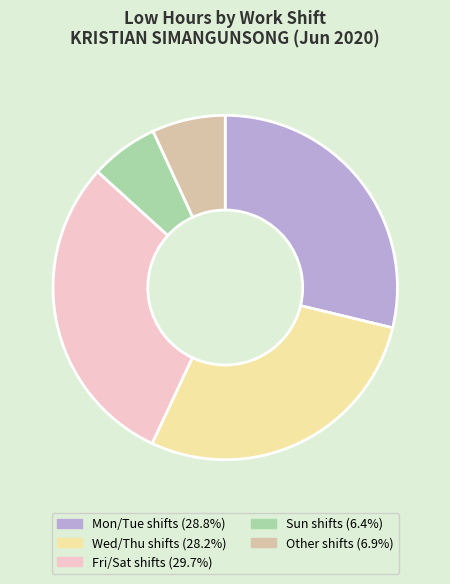

Does any single category account for the majority?

No